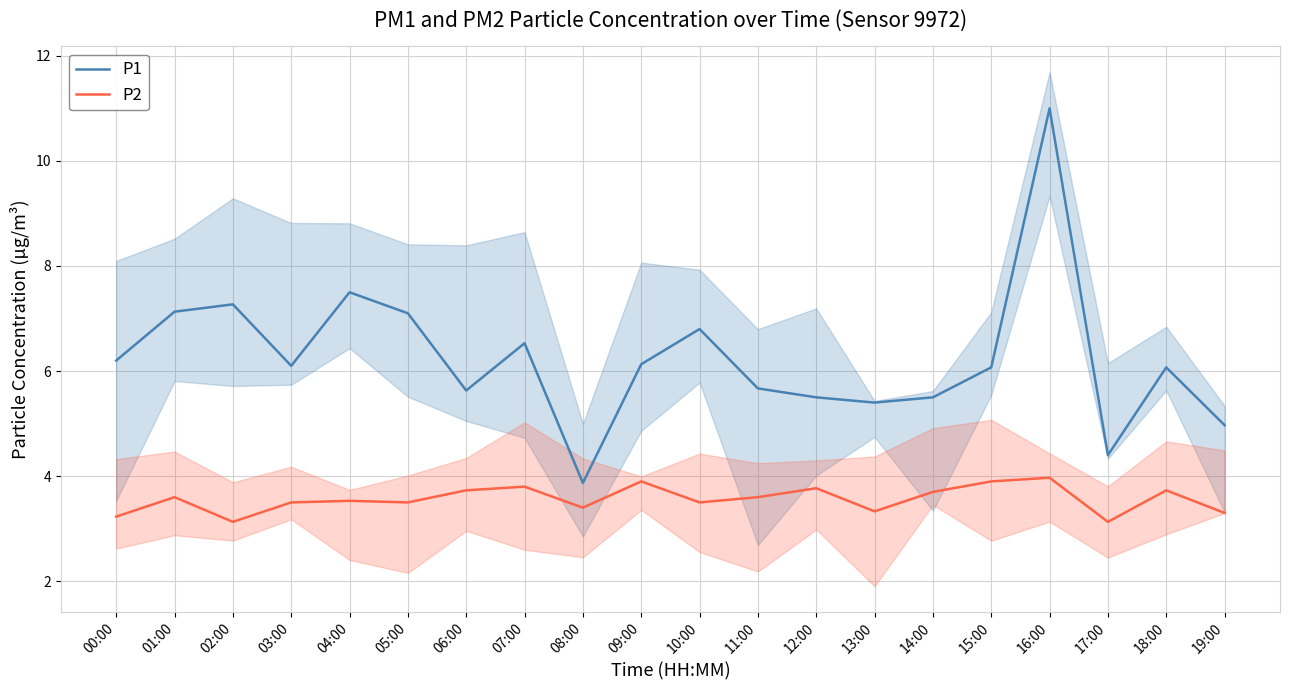

Which category has the lowest value in the P1 series?

08:00